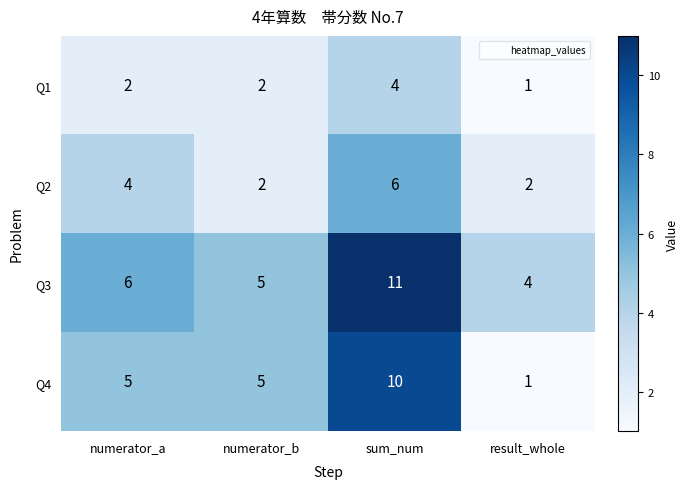

What is the spread (max minus min) of values at numerator_a?

4